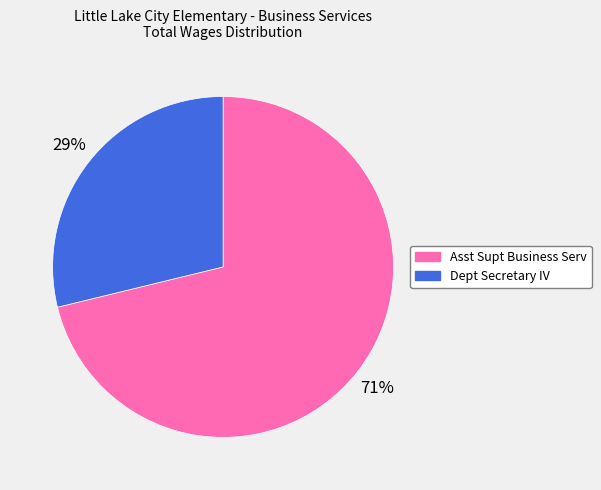

What is the largest slice in the pie chart?

Asst Supt Business Serv